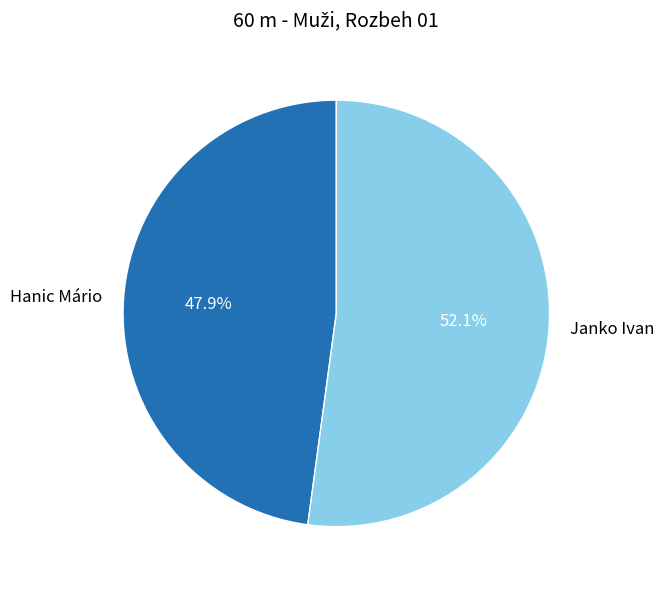

The Hanic Mário slice represents 48% of the pie. True or false?

True